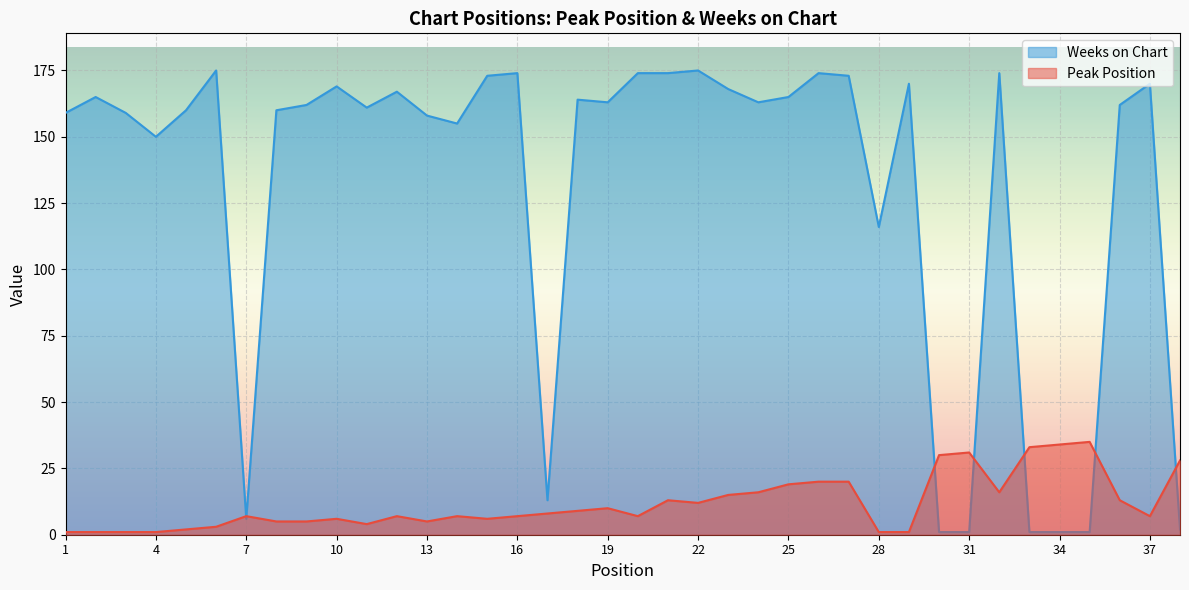

Which category has the lowest value across all series?

1